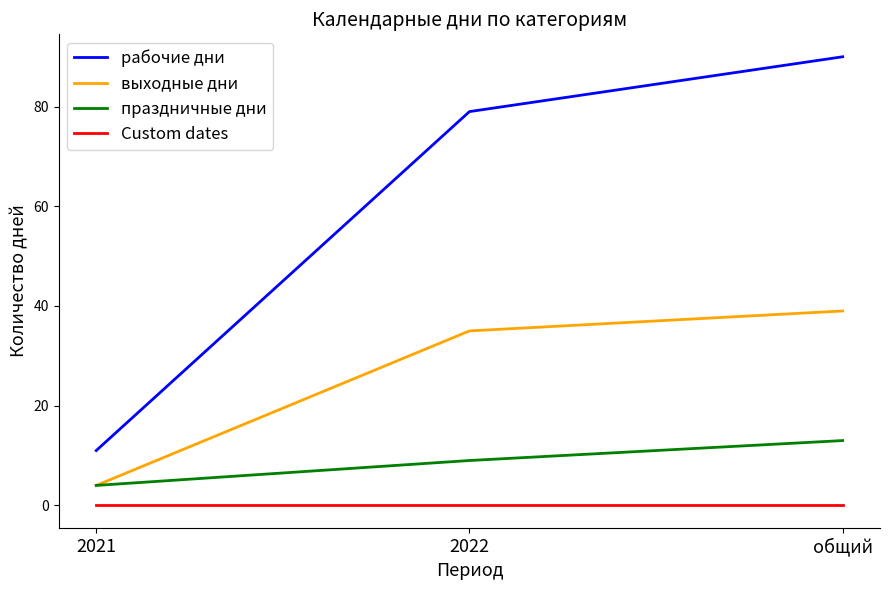

What is the sum of the выходные дни values at 2022 and общий?

74